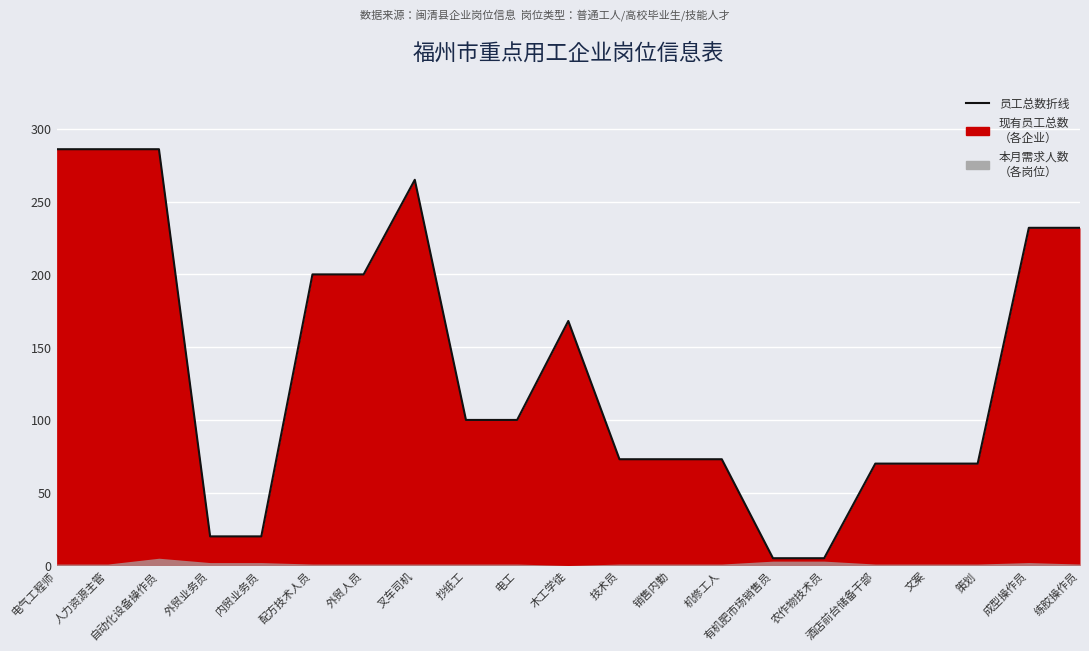

How many points are higher than both their immediate neighbors (excluding endpoints)?

2